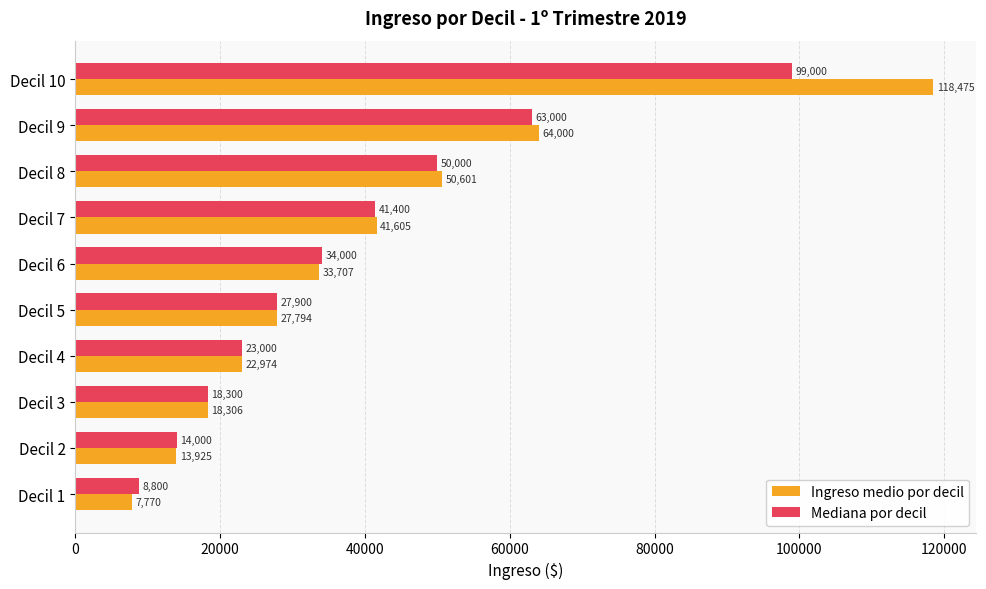

Which series has the largest range (max minus min)?

Ingreso medio por decil